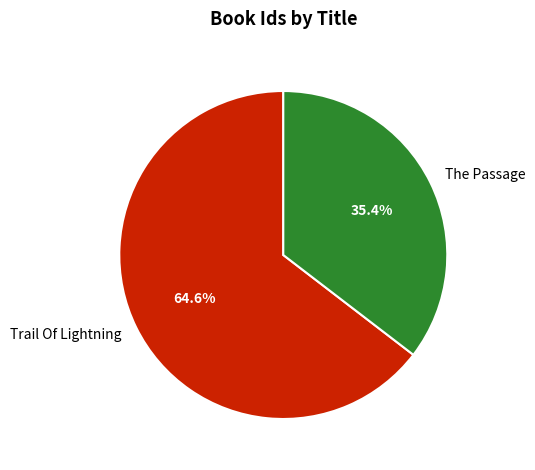

How many segments does this pie chart have?

2